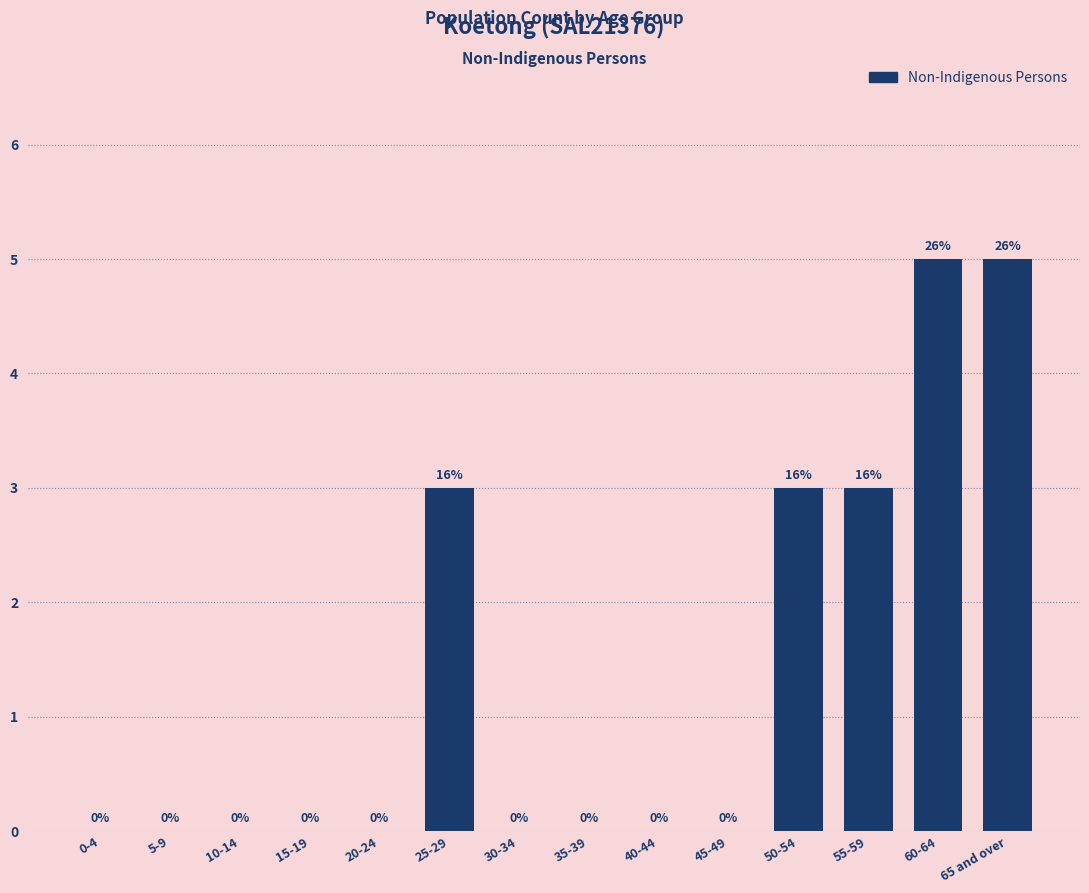

Reading left to right, extract all data points from this chart.

0-4=0	5-9=0	10-14=0	15-19=0	20-24=0	25-29=3	30-34=0	35-39=0	40-44=0	45-49=0	50-54=3	55-59=3	60-64=5	65 and over=5